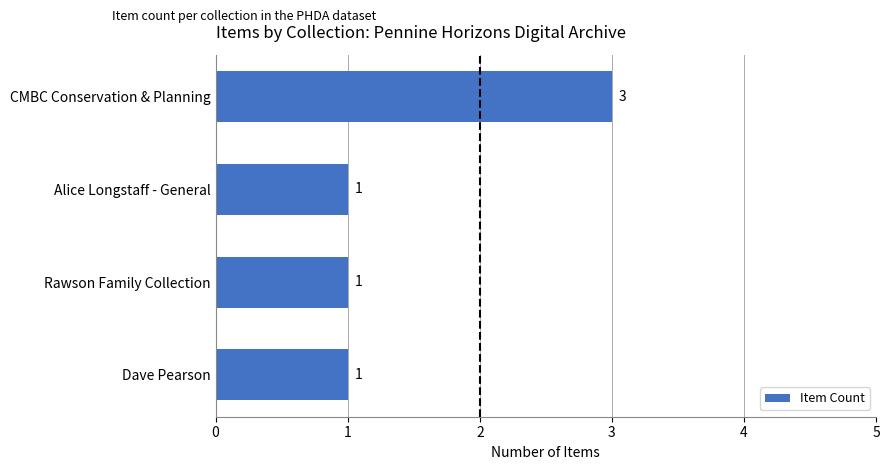

The value at CMBC Conservation & Planning is 5. True or false?

False